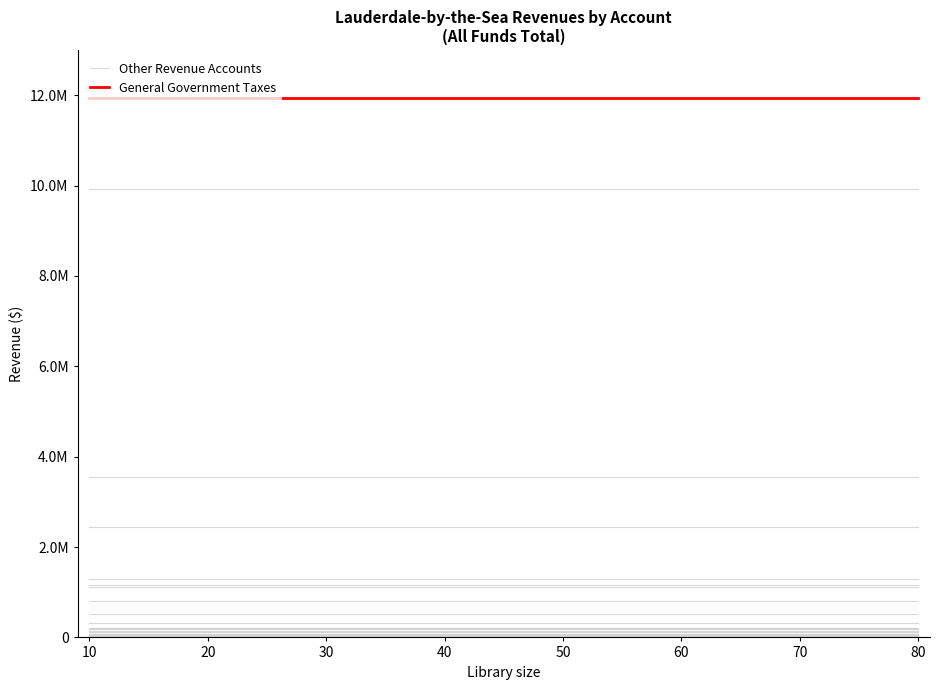

Which series changed the most between 10 and 30?

Other Revenue Accounts